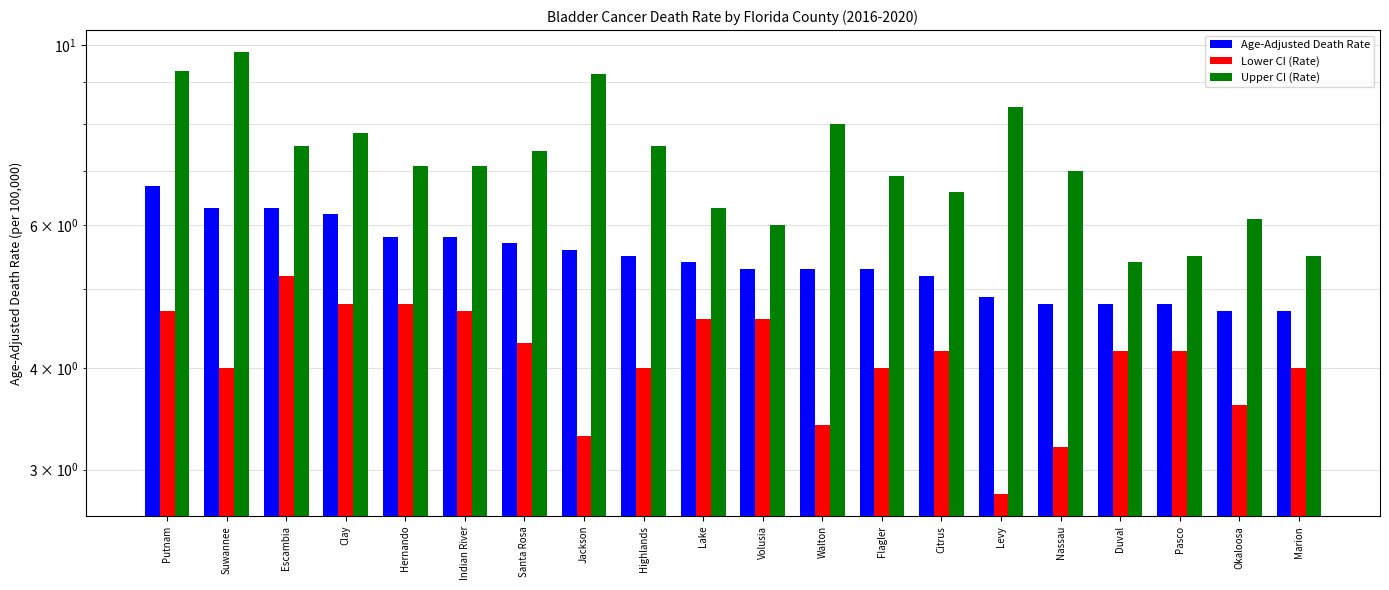

Rank the series at Walton from highest to lowest value.

Upper CI (Rate), Age-Adjusted Death Rate, Lower CI (Rate)